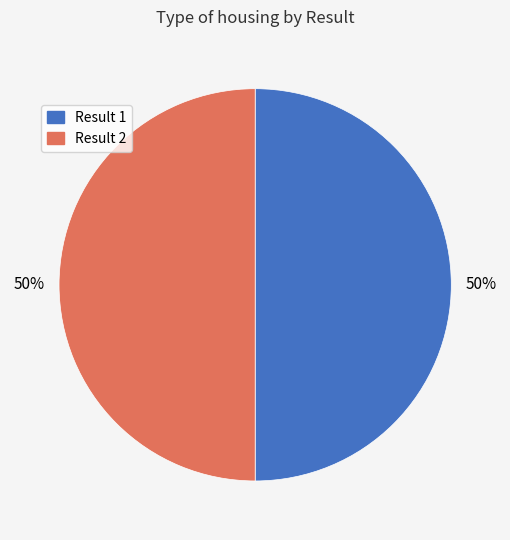

To the nearest percent, what is the average slice percentage?

50%